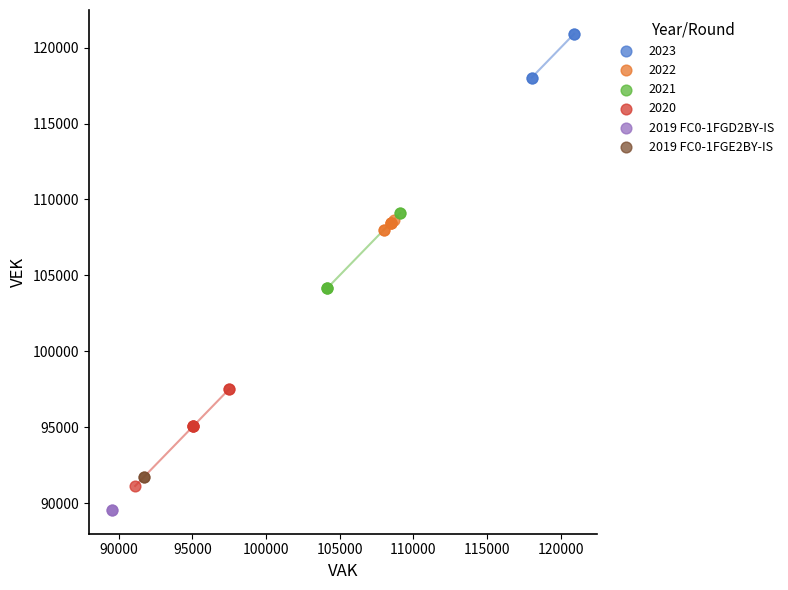

What are all the series names shown in the legend?

2023, 2022, 2021, 2020, 2019 FC0-1FGD2BY-IS, 2019 FC0-1FGE2BY-IS